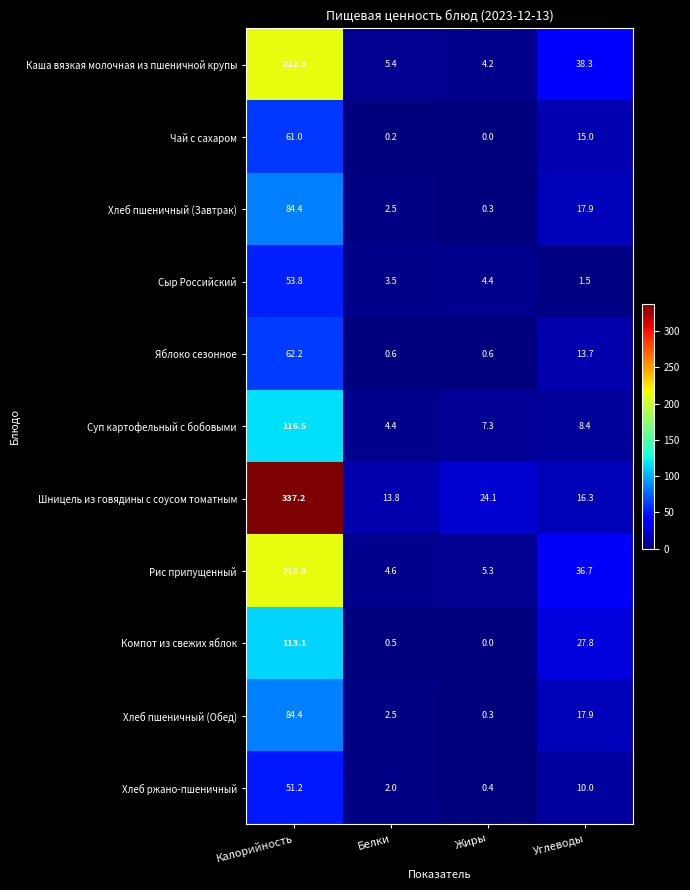

How many data points in Суп картофельный с бобовыми are above 8?

2